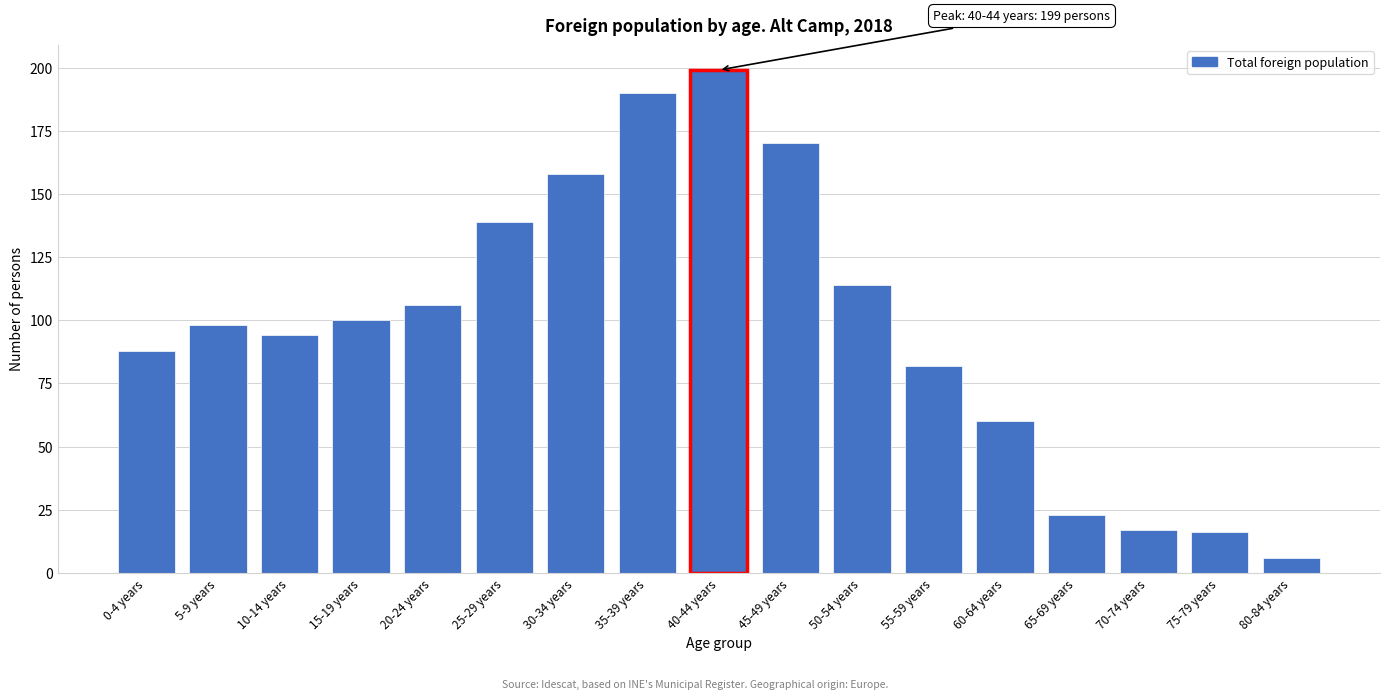

Reading left to right, transcribe all the data shown in this chart.

0-4 years=88	5-9 years=98	10-14 years=94	15-19 years=100	20-24 years=106	25-29 years=139	30-34 years=158	35-39 years=190	40-44 years=199	45-49 years=170	50-54 years=114	55-59 years=82	60-64 years=60	65-69 years=23	70-74 years=17	75-79 years=16	80-84 years=6